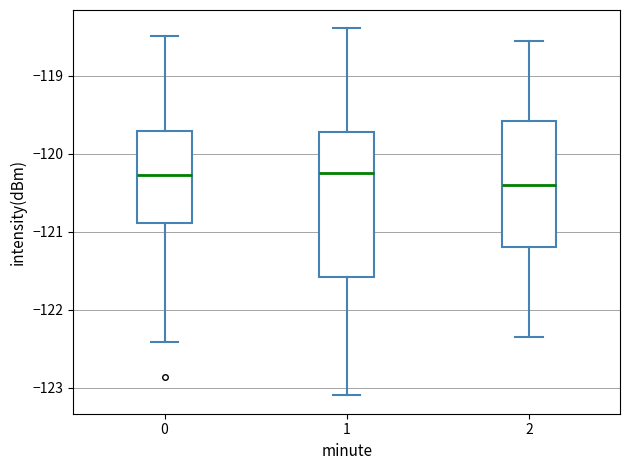

Where does the median line of the box at x = 2 sit on the y-axis? The values are not printed on the chart, so give them approximately, as read against the axis.

-120.4